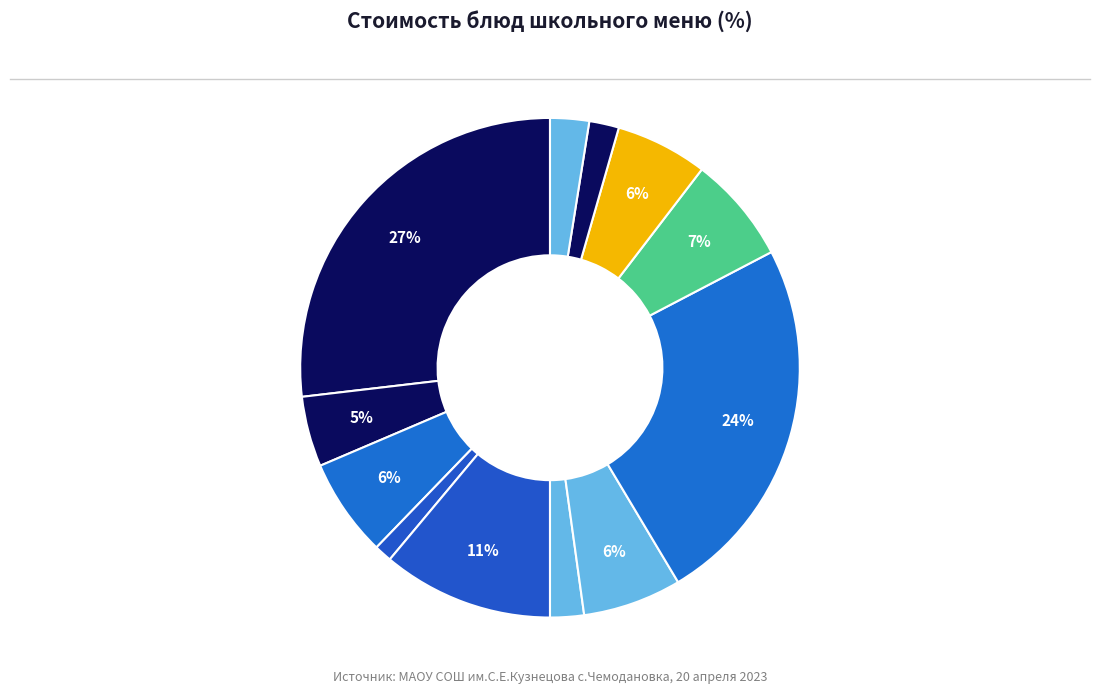

How many segments does this pie chart have?

12